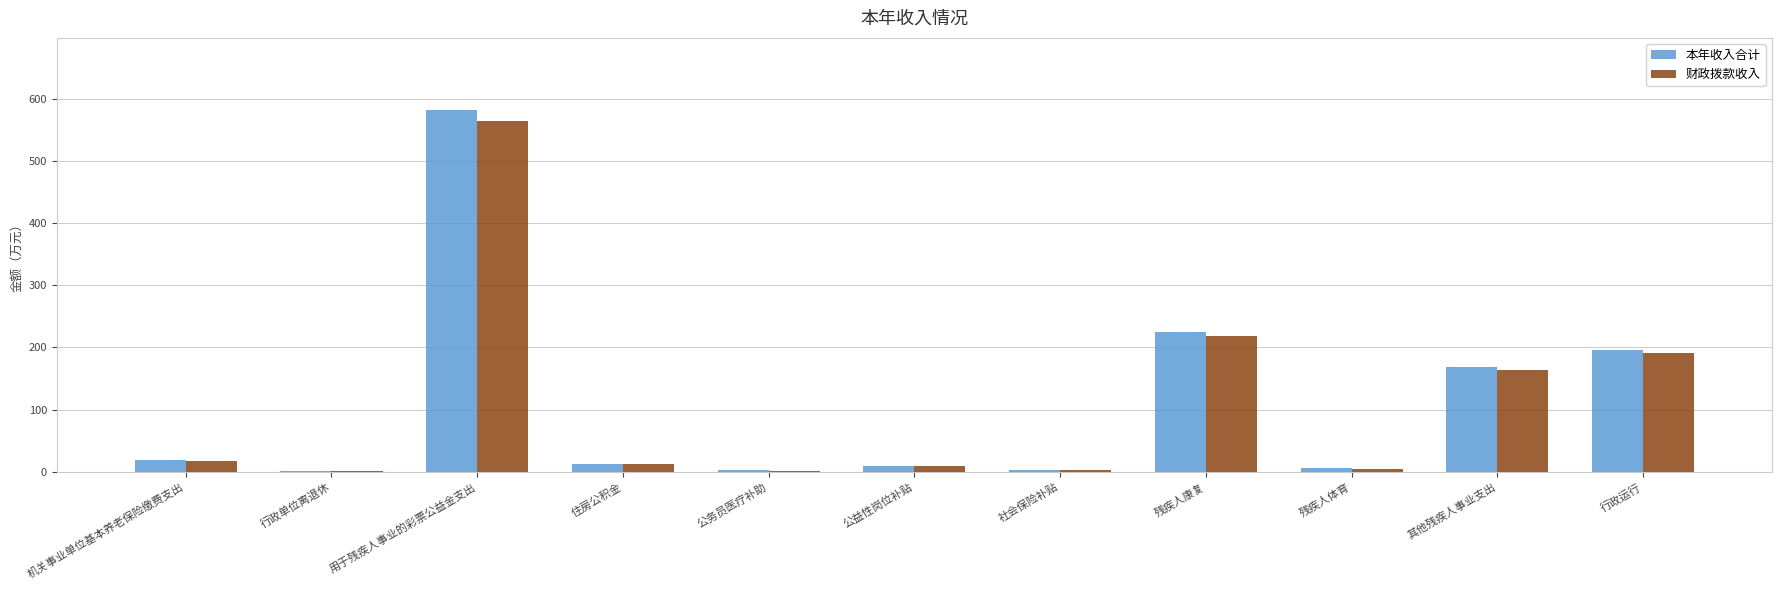

What is the highest value of the 本年收入合计 series?

581.2